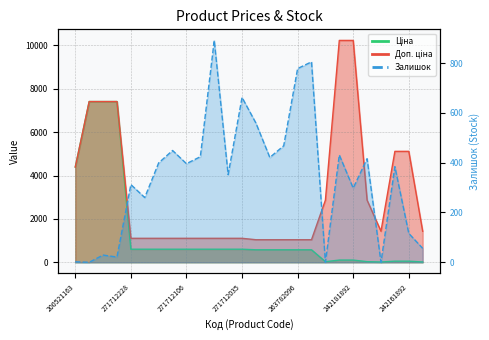

Rank the series by their maximum value, from highest to lowest.

Доп. ціна, Ціна, Залишок